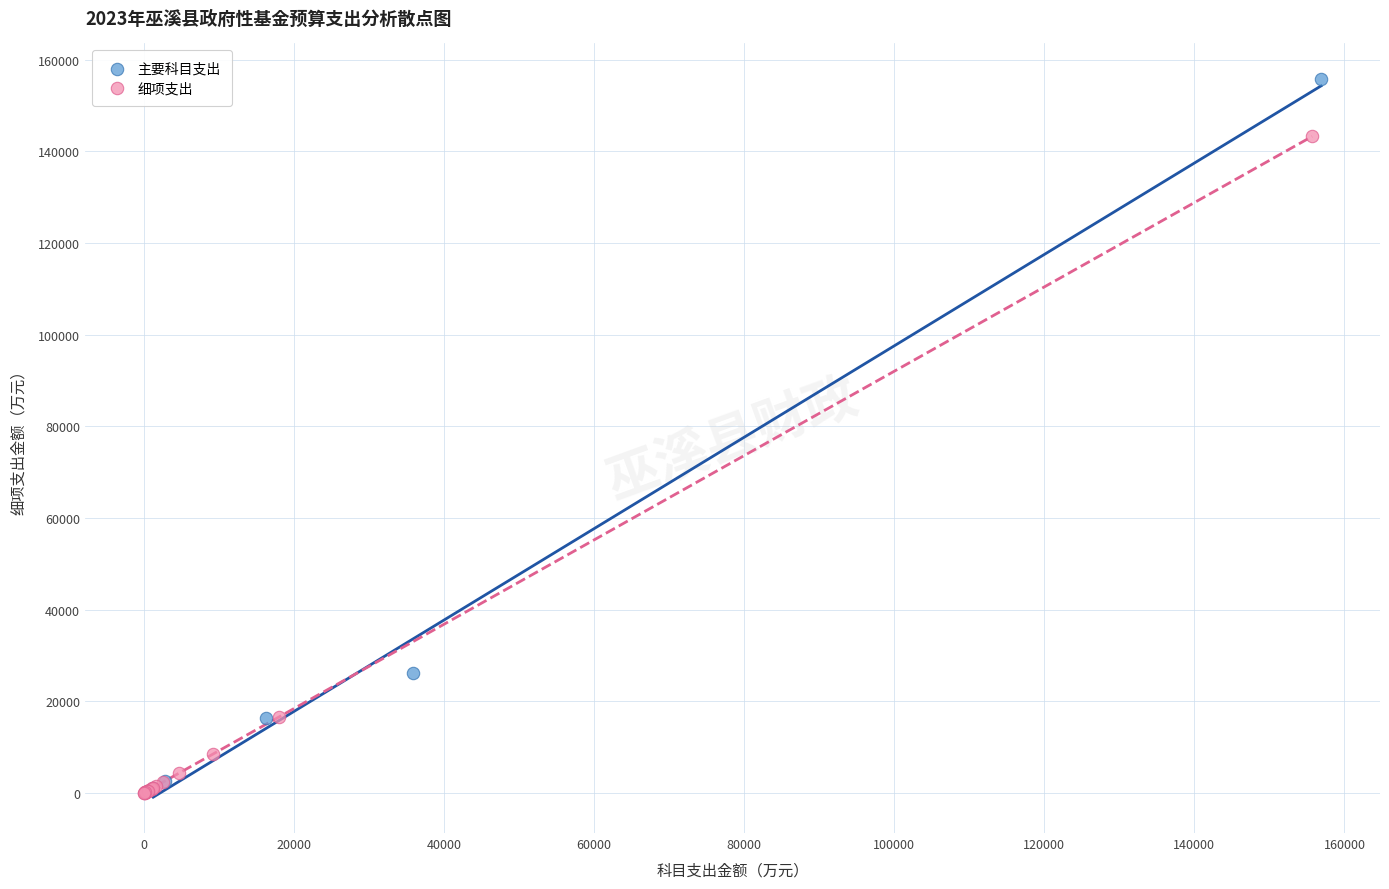

Which series contains the highest Y value?

主要科目支出